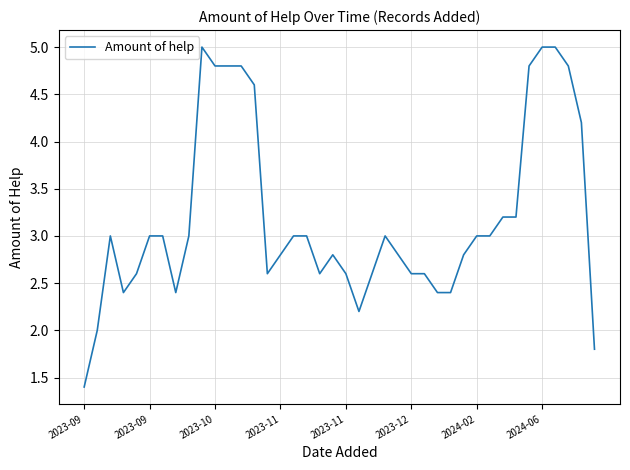

What is the difference between the maximum and minimum values?

3.6